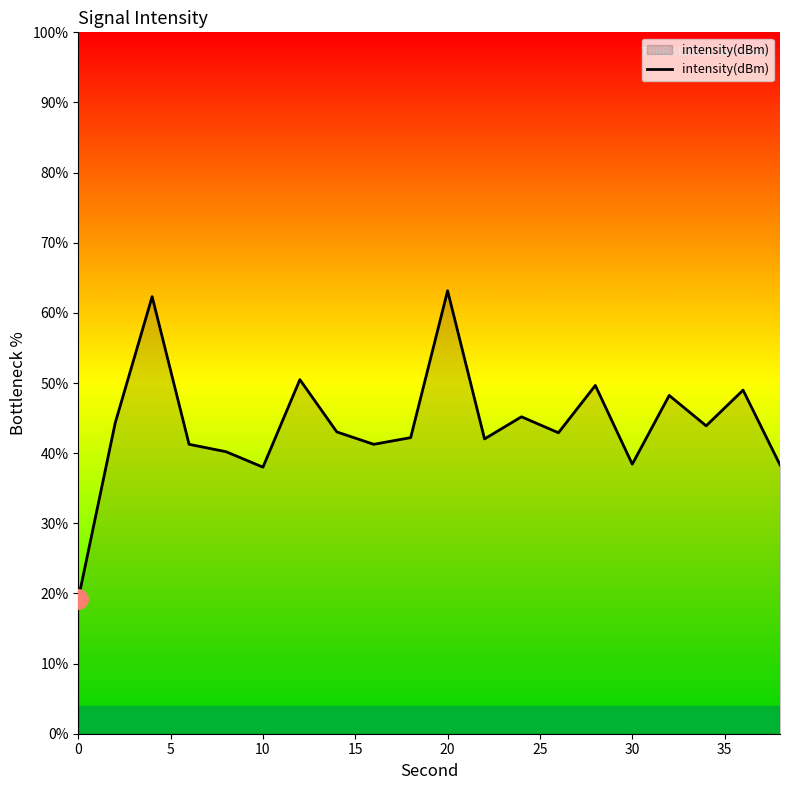

What is the maximum value shown in the chart?

63.2